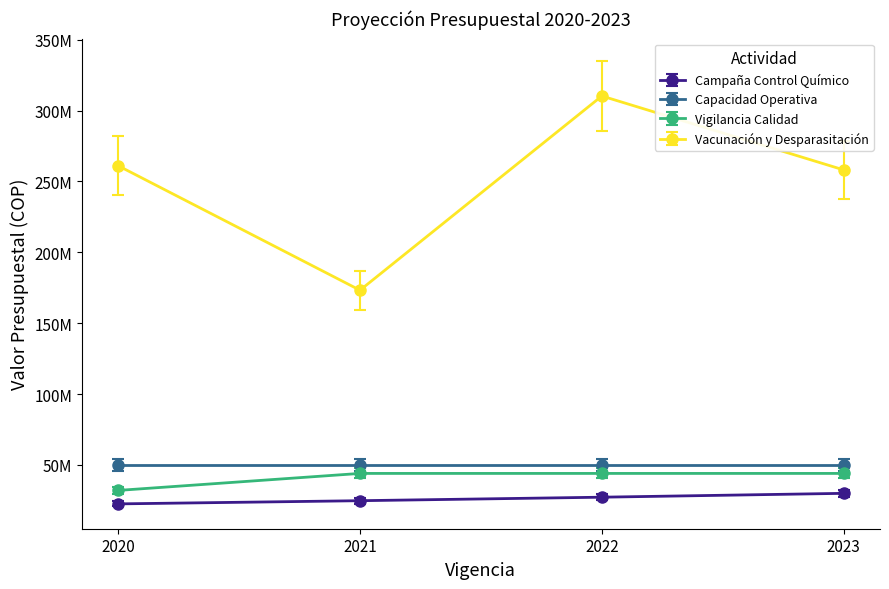

The Campaña Control Químico series shows 38801614.2 at 2020. True or false?

False